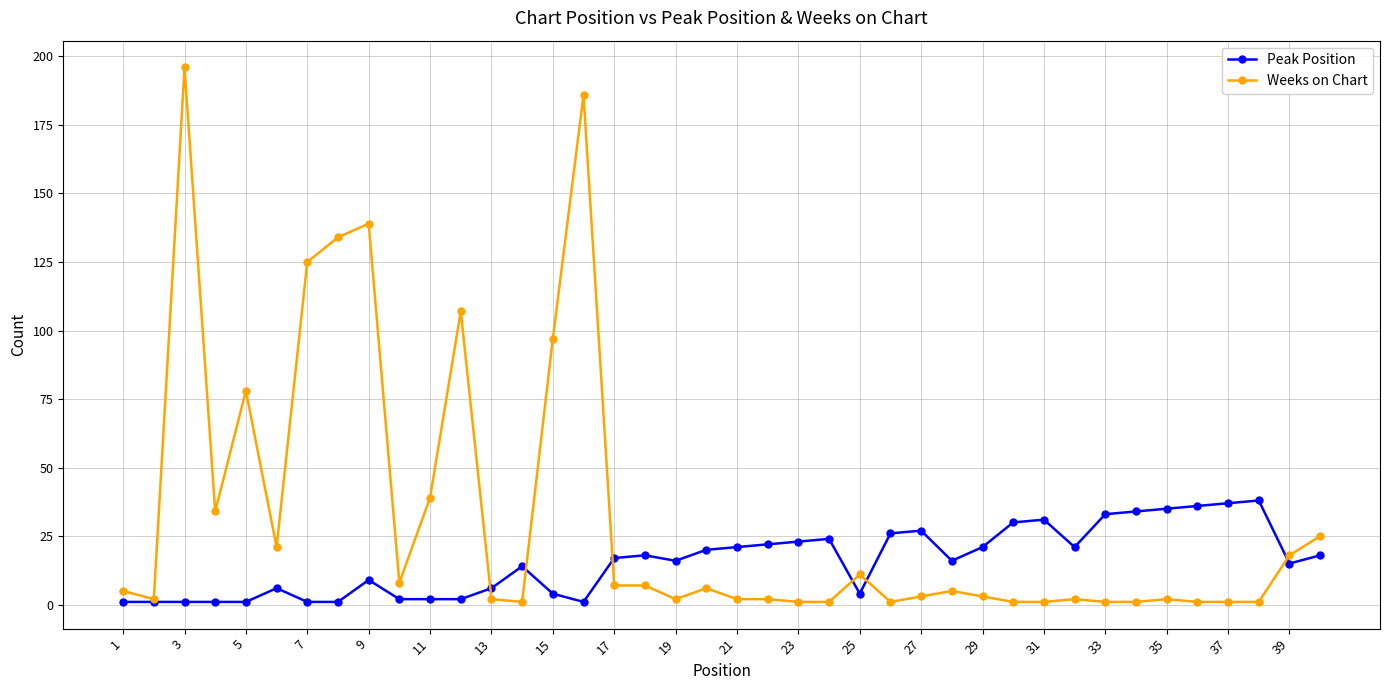

What is the highest value of the Weeks on Chart series?

196